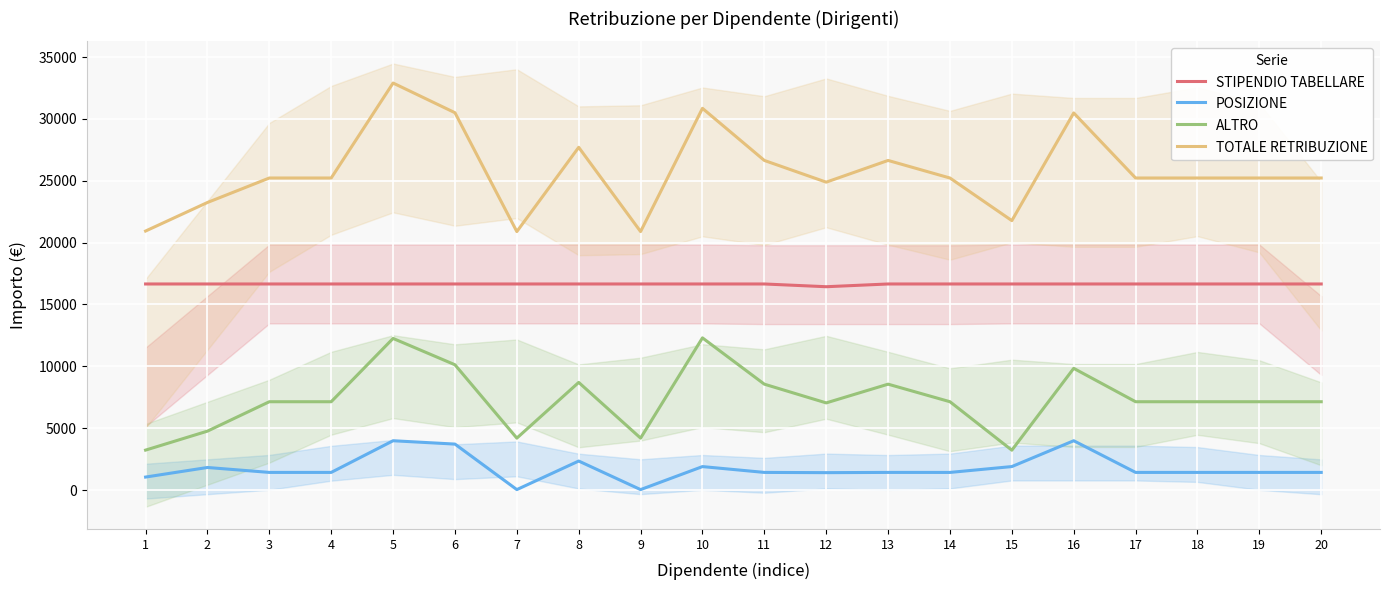

True or false: ALTRO and TOTALE RETRIBUZIONE cross at least once.

False